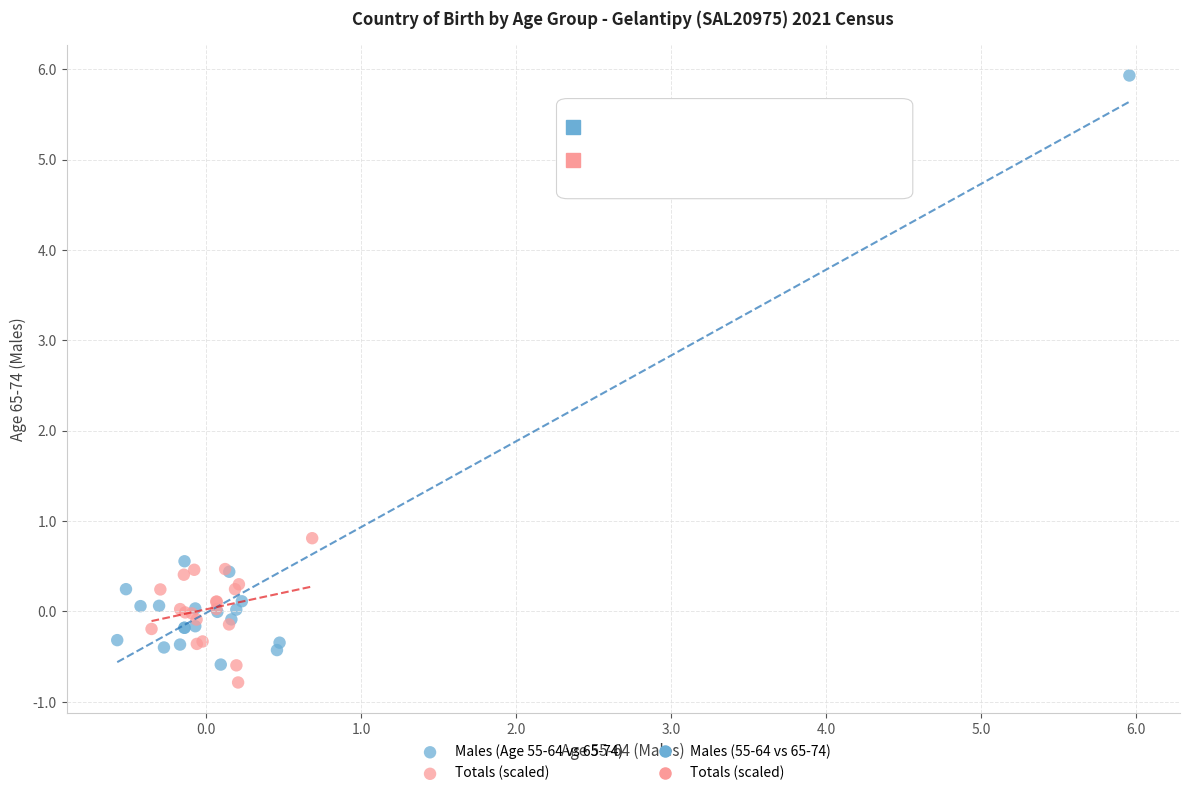

Which series reaches the maximum Y coordinate?

Males (Age 55-64 vs 65-74)